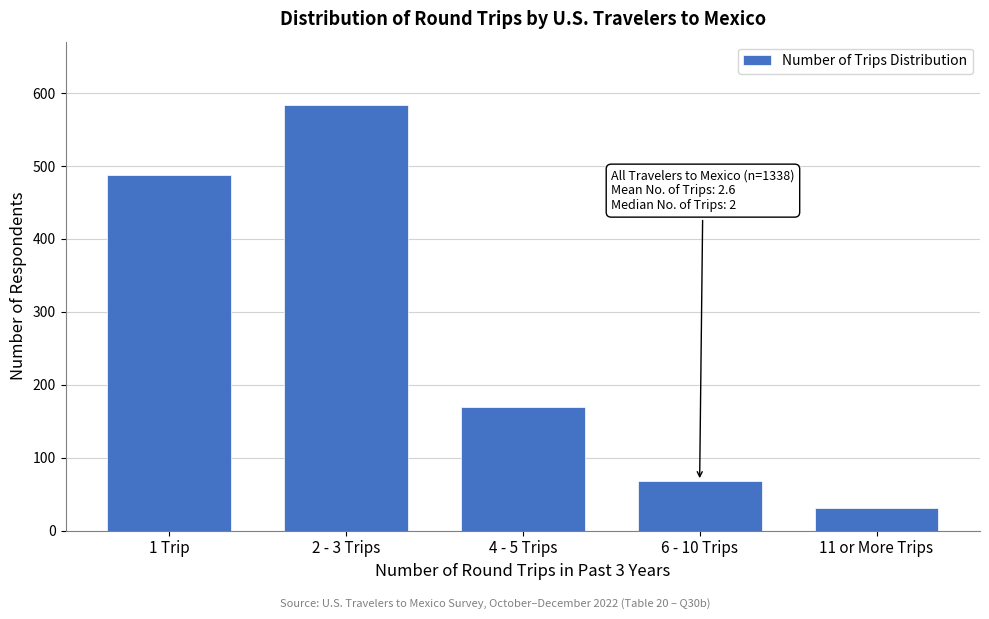

Reading right to left, list all the values displayed in this chart.

11 or More Trips=31	6 - 10 Trips=68	4 - 5 Trips=169	2 - 3 Trips=583	1 Trip=487